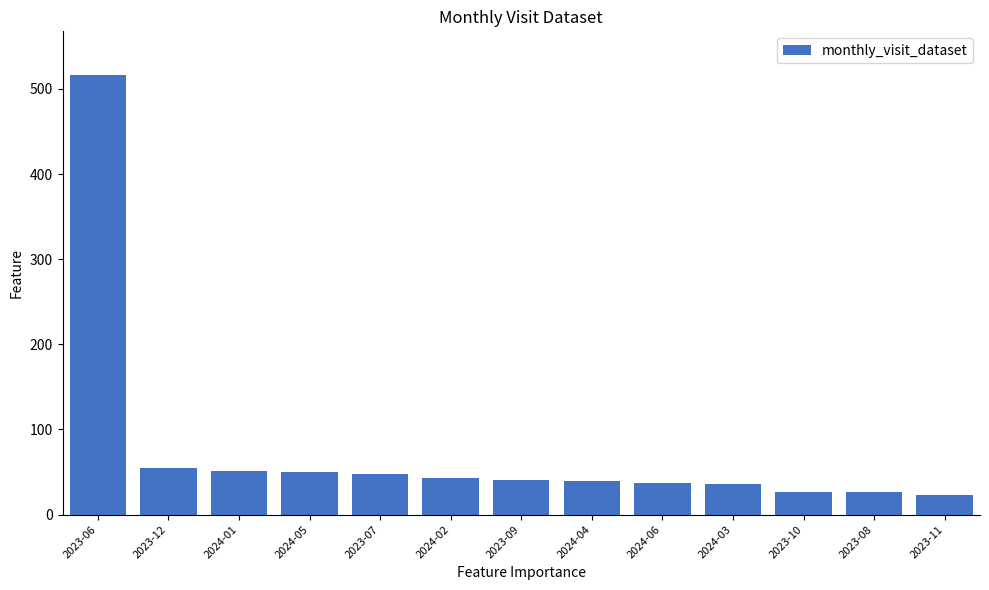

What is the maximum value shown in the chart?

516